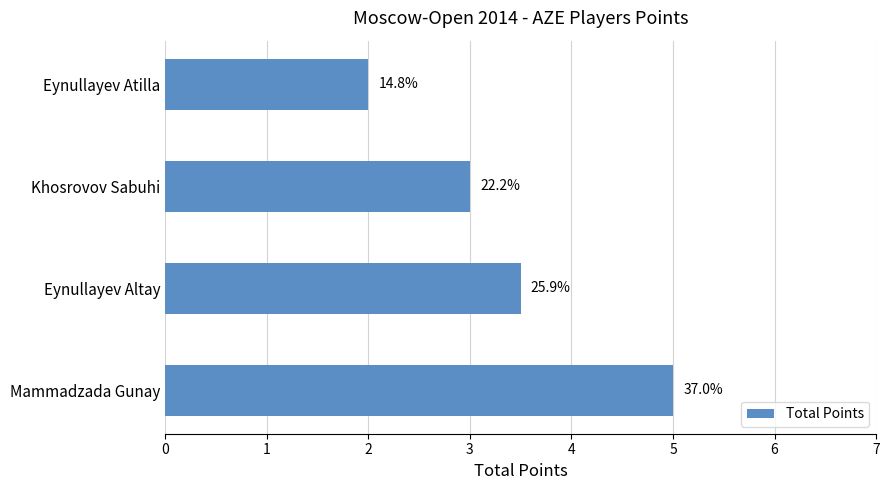

How many bars are there in total?

4